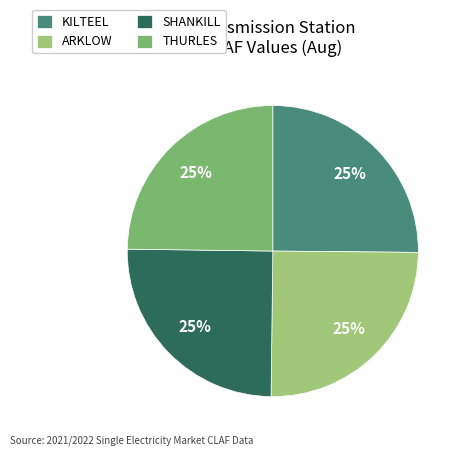

Is it true that SHANKILL is 38% of the pie?

False